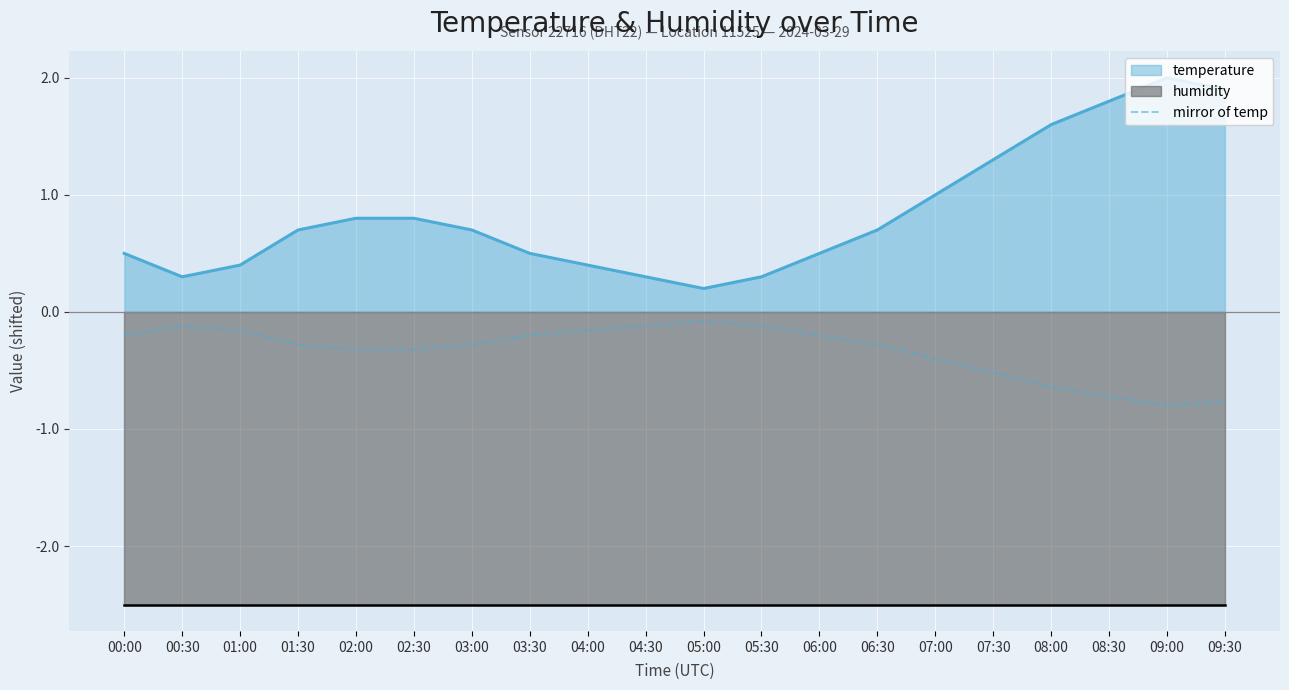

True or false: mirror of temp and temperature intersect in this chart.

False